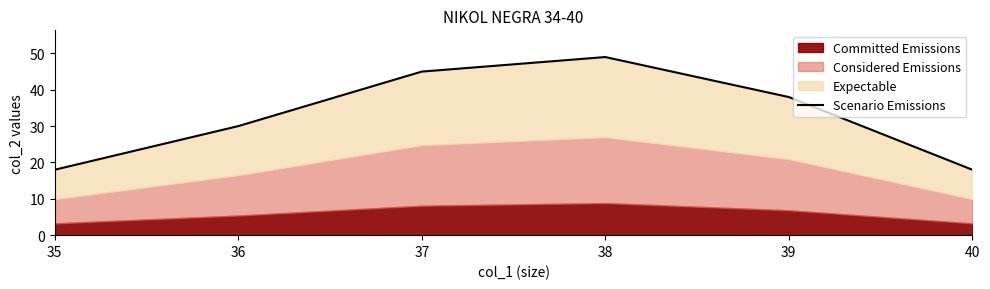

Read the value at 36.

30